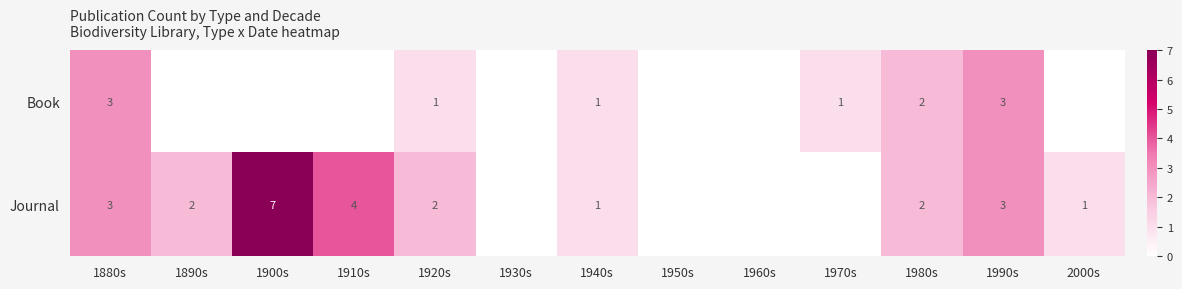

The value of Journal at 1990s is 2. True or false?

False